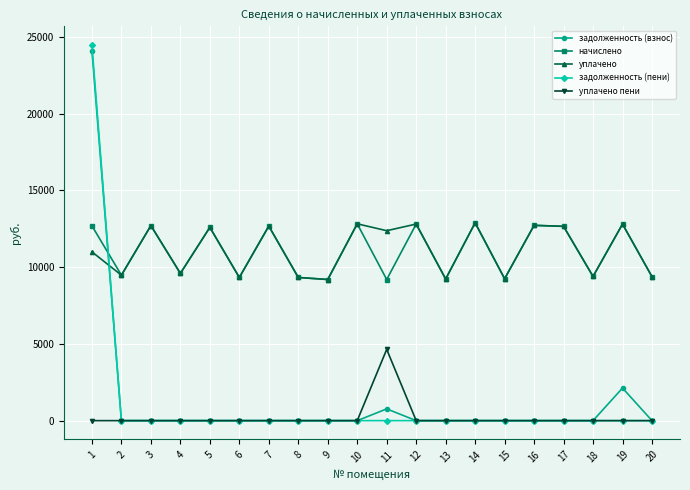

What is the maximum value for задолженность (пени)?

24454.1